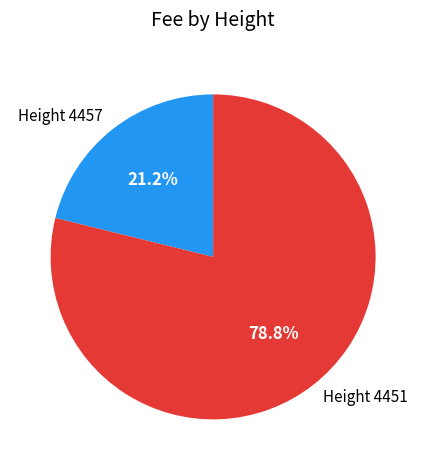

How many slices are in this pie chart?

2